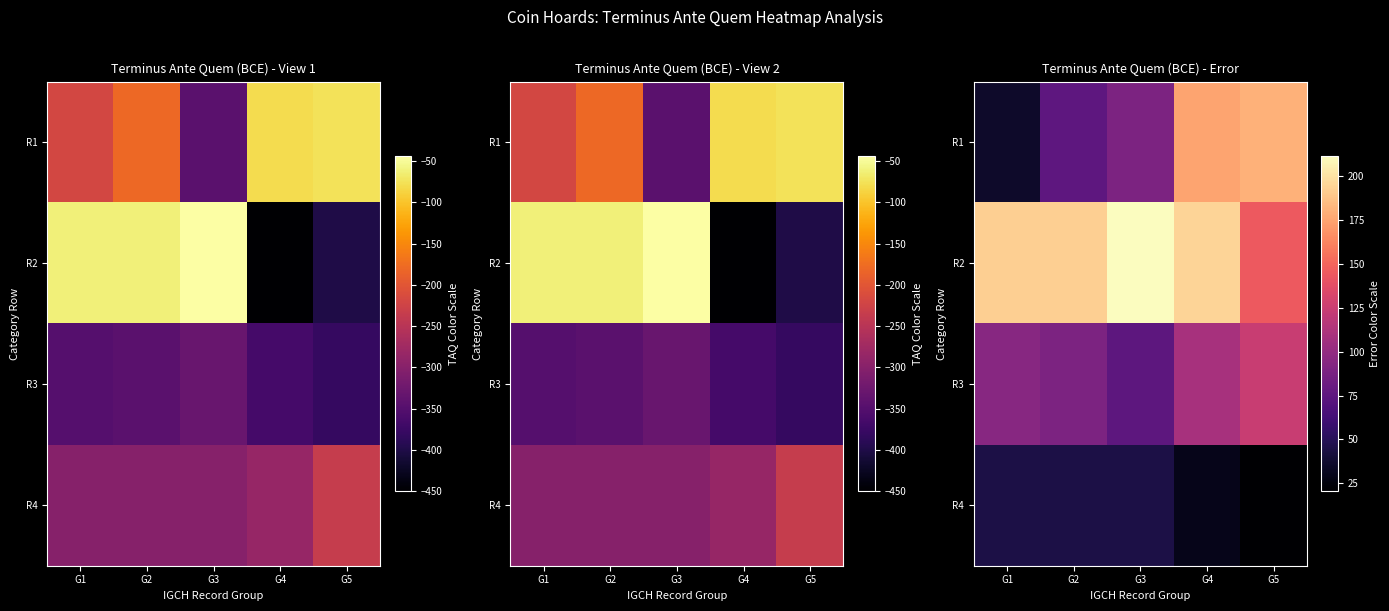

Which series changed the most between G1 and G3?

R1